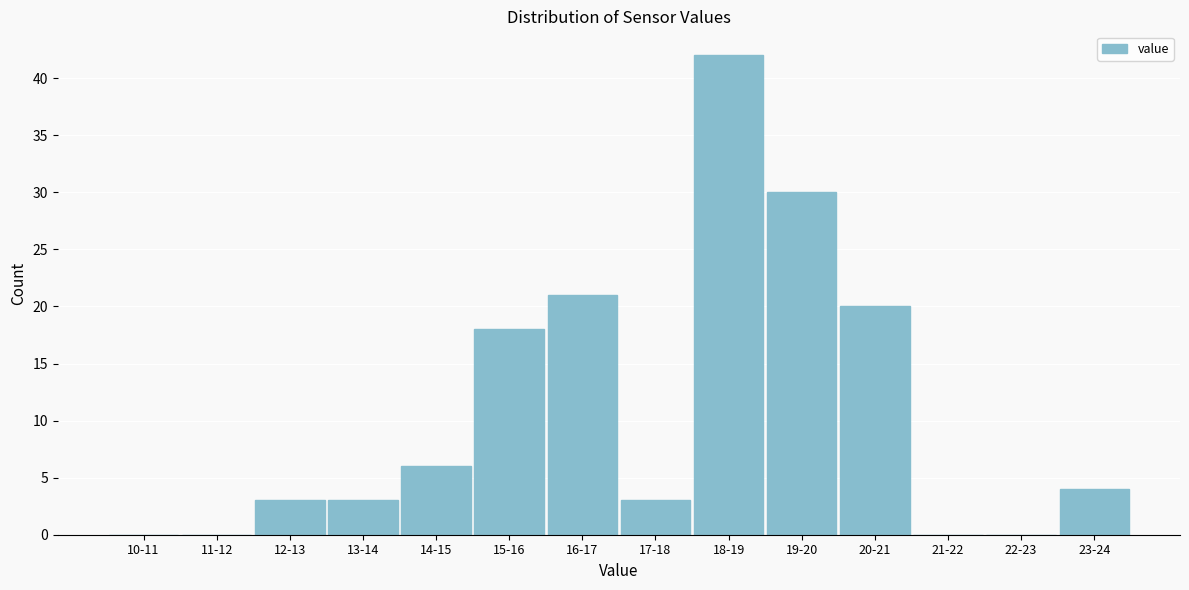

Reading right to left, what are all the values shown in this chart?

23-24=4	22-23=0	21-22=0	20-21=20	19-20=30	18-19=42	17-18=3	16-17=21	15-16=18	14-15=6	13-14=3	12-13=3	11-12=0	10-11=0